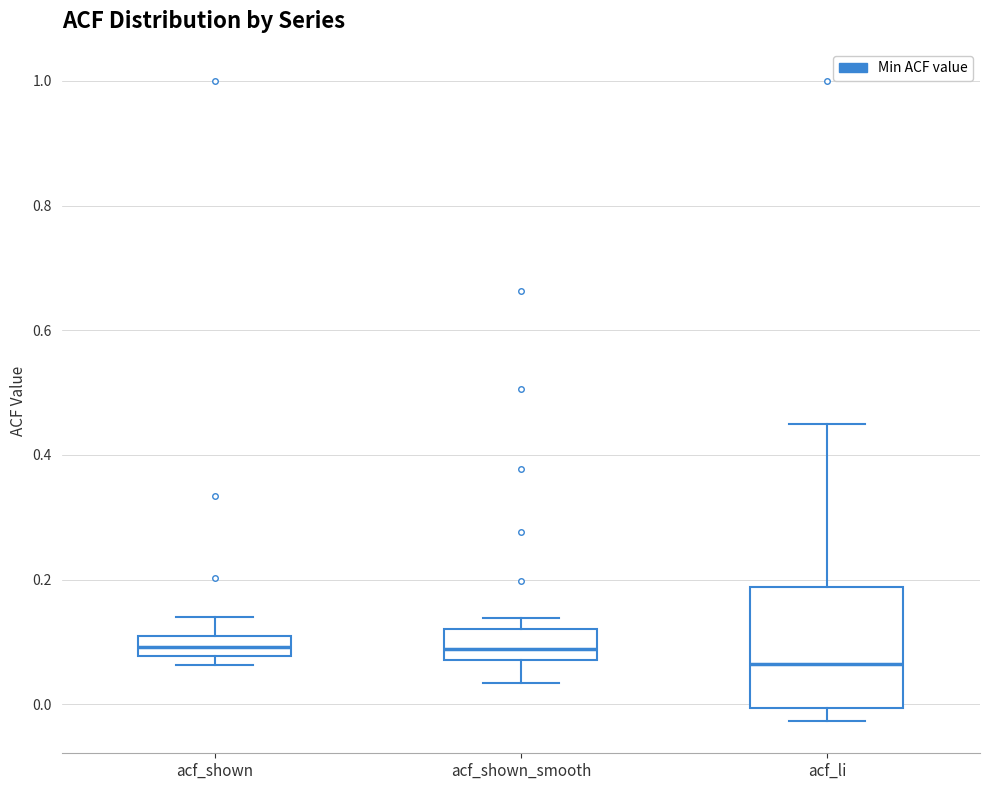

Where does the lower whisker of the box for acf_shown_smooth end on the y-axis? The values are not printed on the chart, so give them approximately, as read against the axis.

0.04